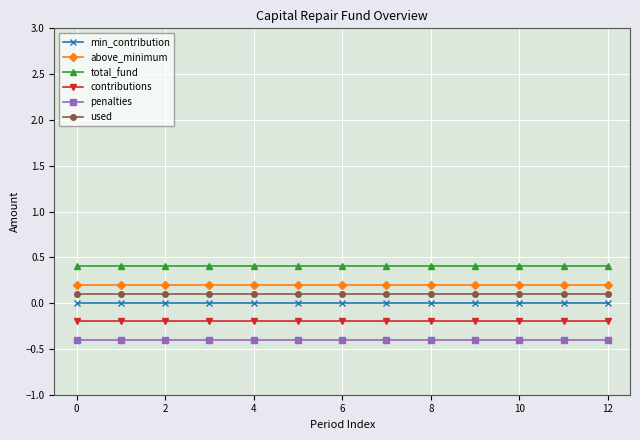

Which series has the largest total across all categories?

total_fund